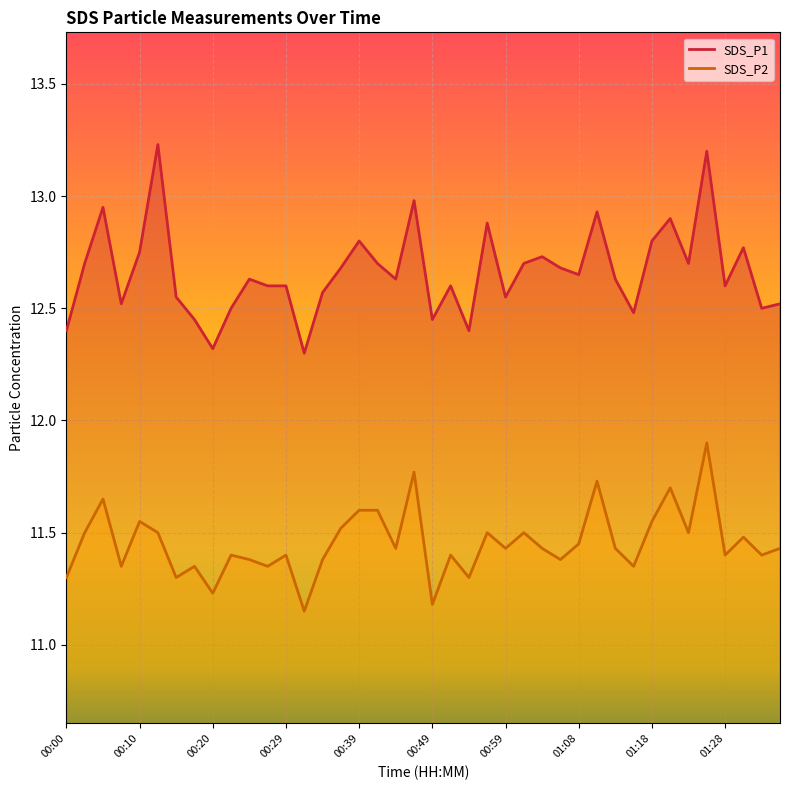

At which category does SDS_P1 reach its first local peak?

00:05